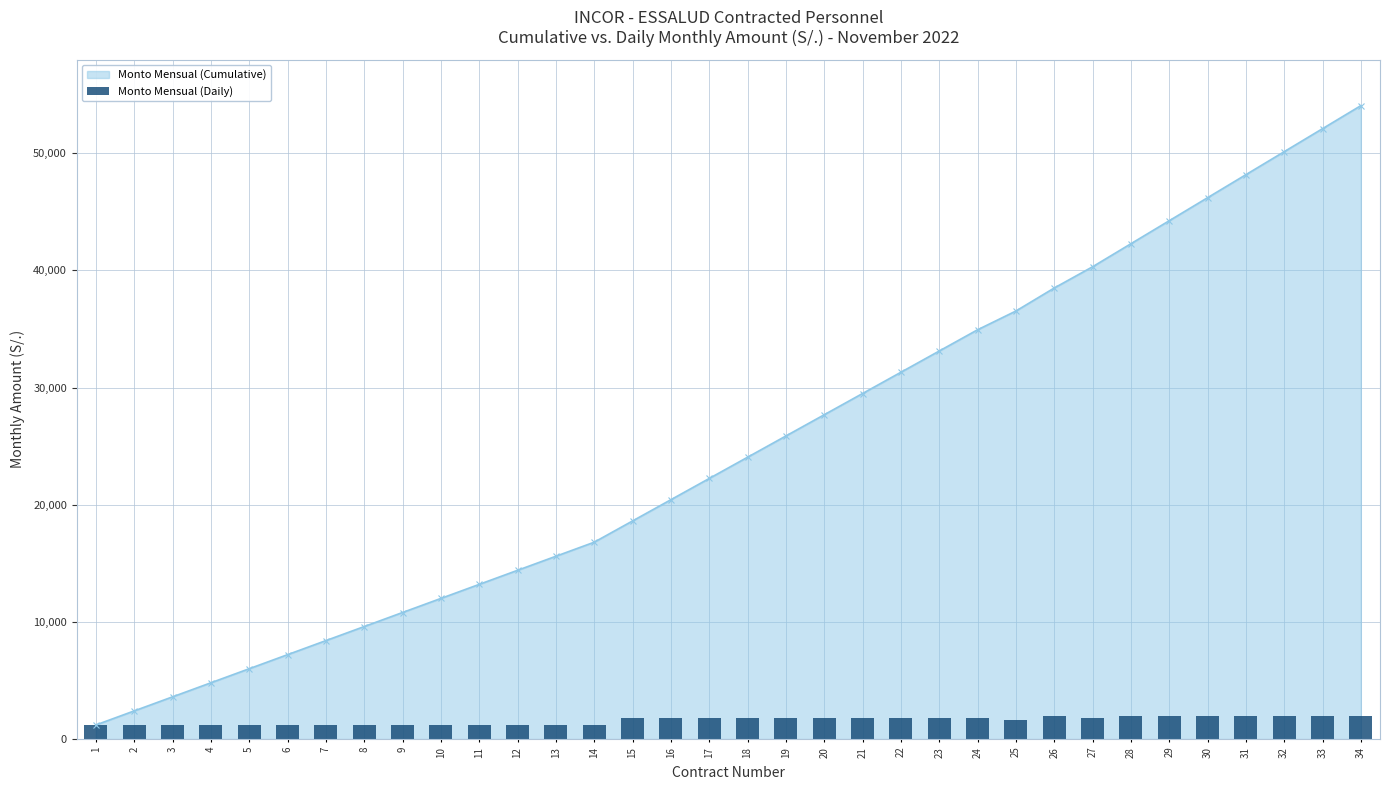

Which label corresponds to the smallest value in the chart?

1